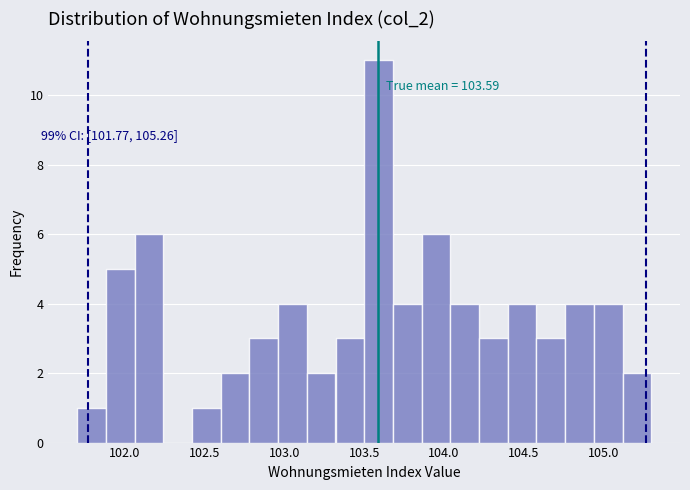

Around what value on the x-axis is the tallest bar? Give the approximate position of its centre, as read against the axis.

103.60